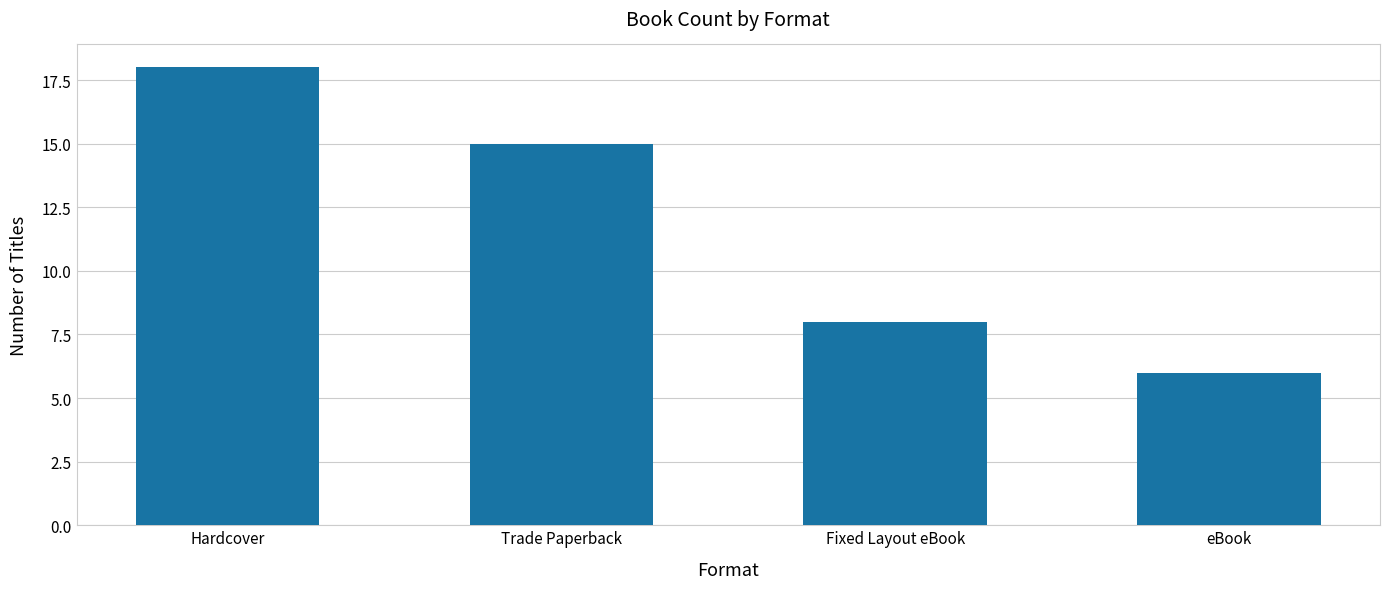

Reading left to right, list all the values displayed in this chart.

18	15	8	6